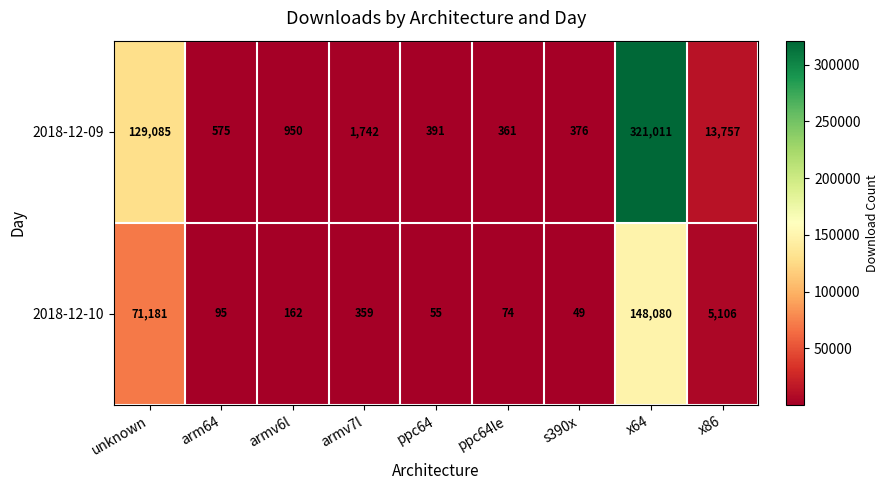

Which category has the lowest value in the 2018-12-10 series?

s390x